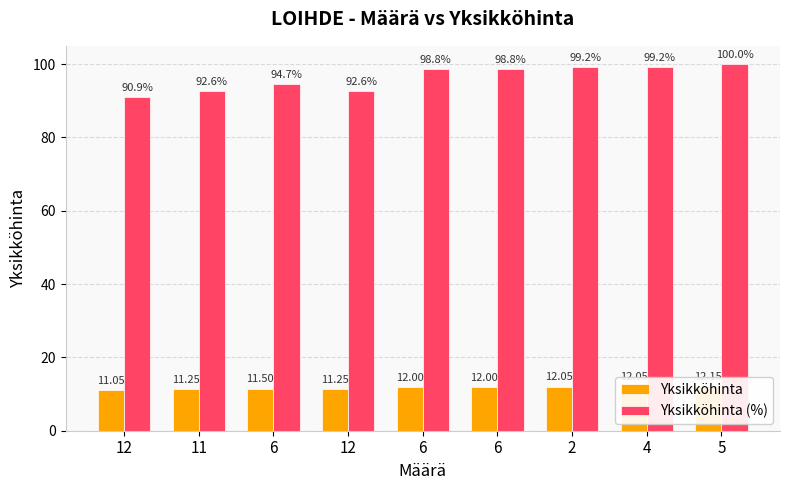

How many data points in Yksikköhinta (%) are above 98?

5